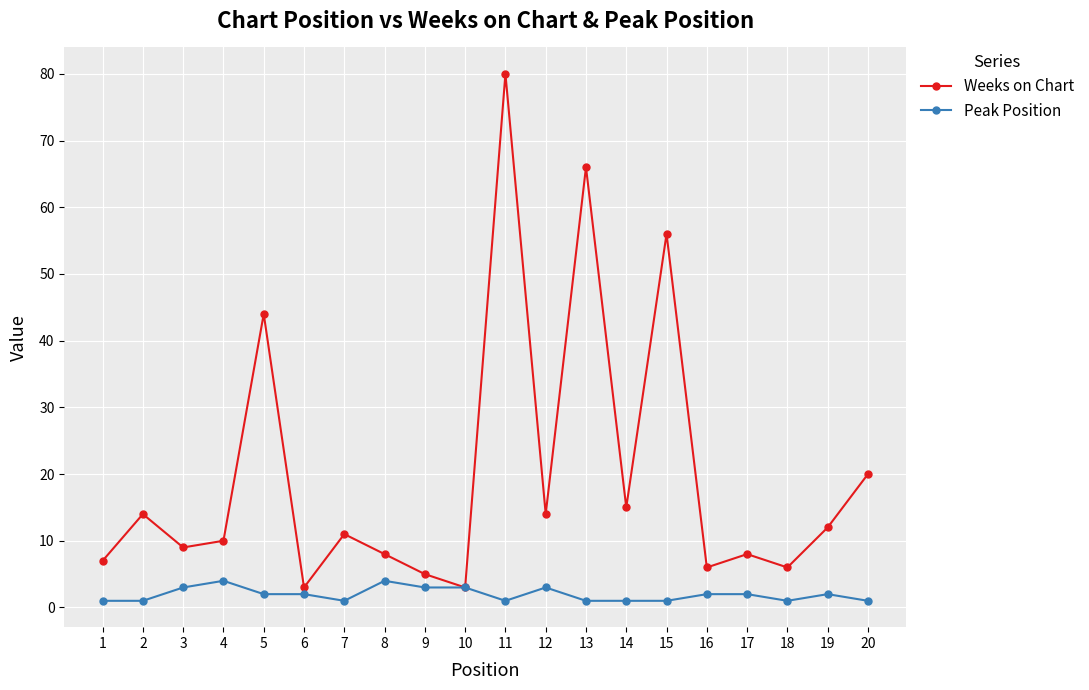

The value of Weeks on Chart at 7 is 5. True or false?

False